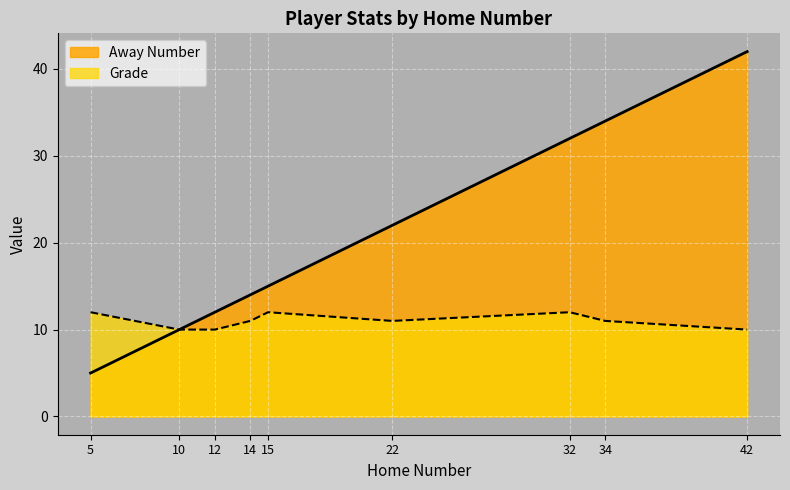

Rank the series by their average value, from lowest to highest.

Grade, Away Number